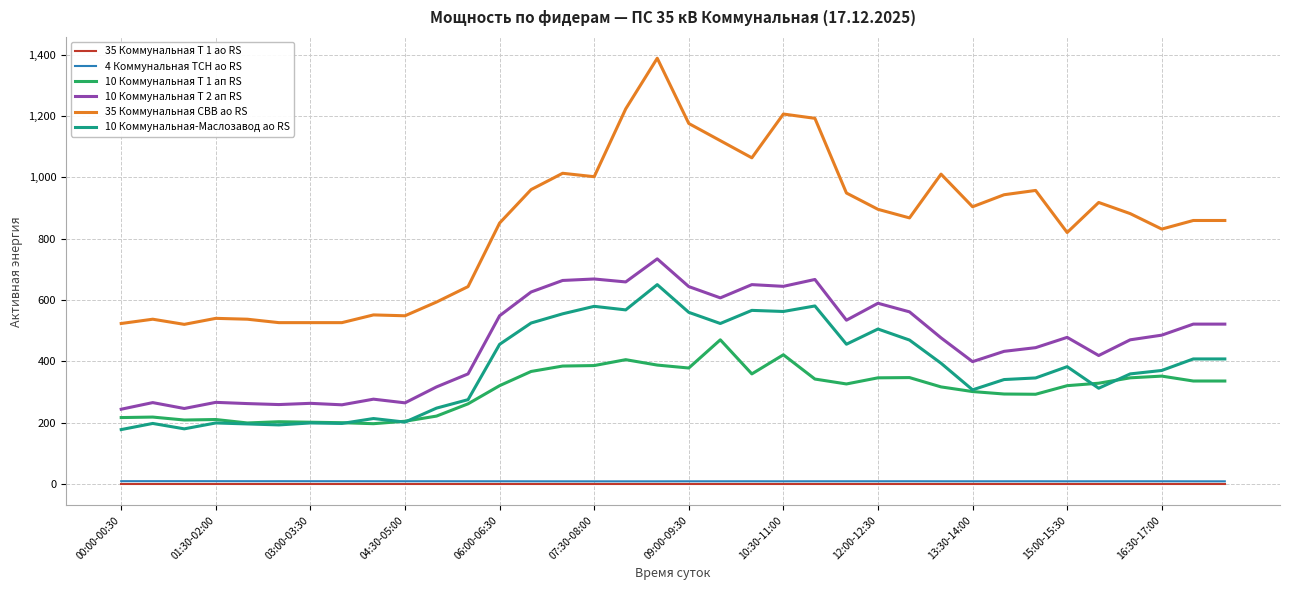

What is the average value of the 10 Коммунальная Т 2 ап RS series?

464.8